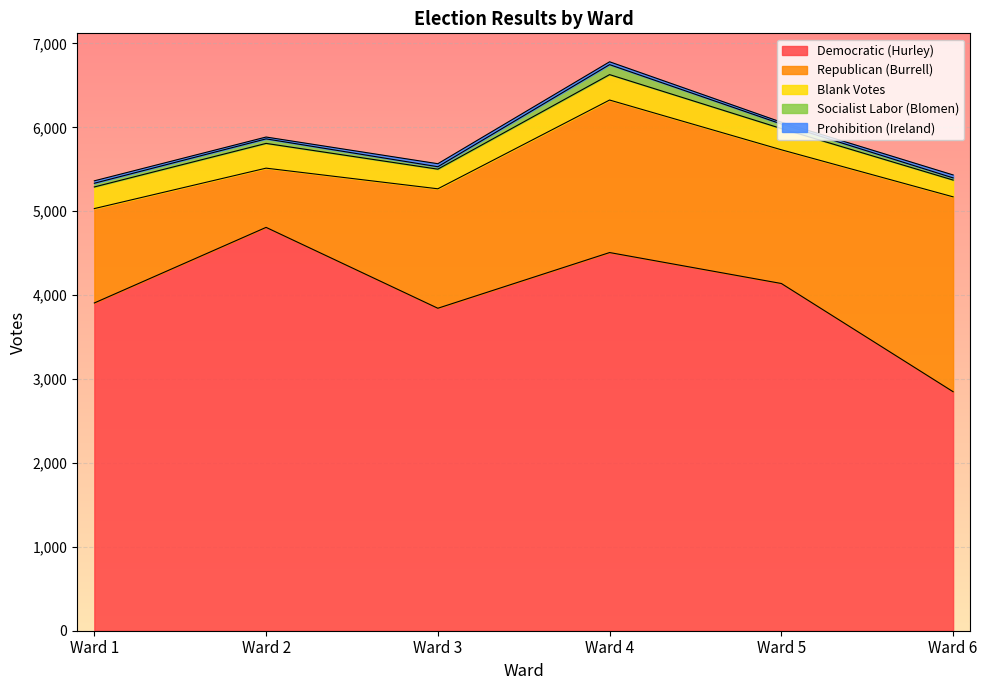

At which category does Socialist Labor (Blomen) reach its first local valley?

Ward 3